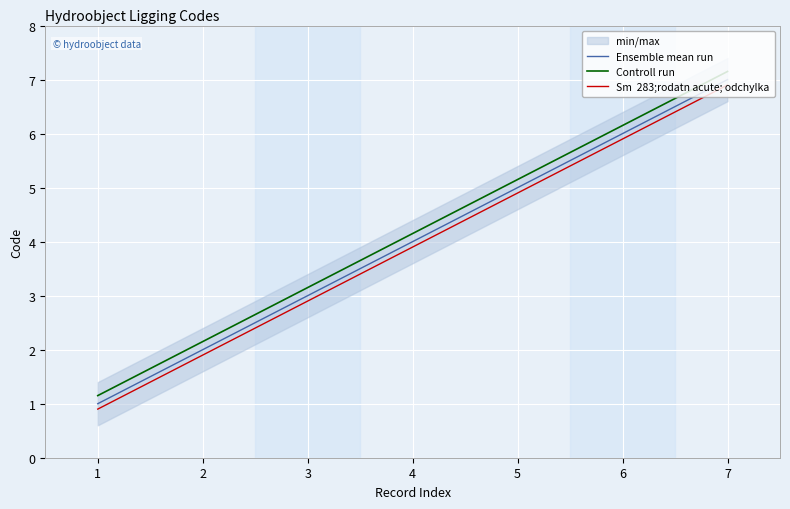

What is the value of the Sm  283;rodatn acute; odchylka point at the 5th from the left?

4.9